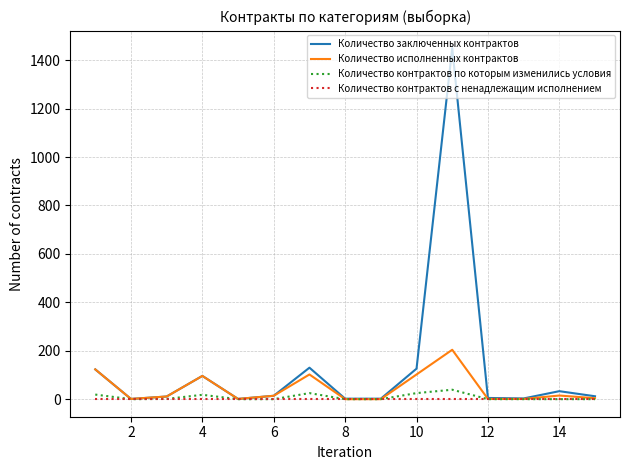

Which series has the widest spread of values?

Количество заключенных контрактов